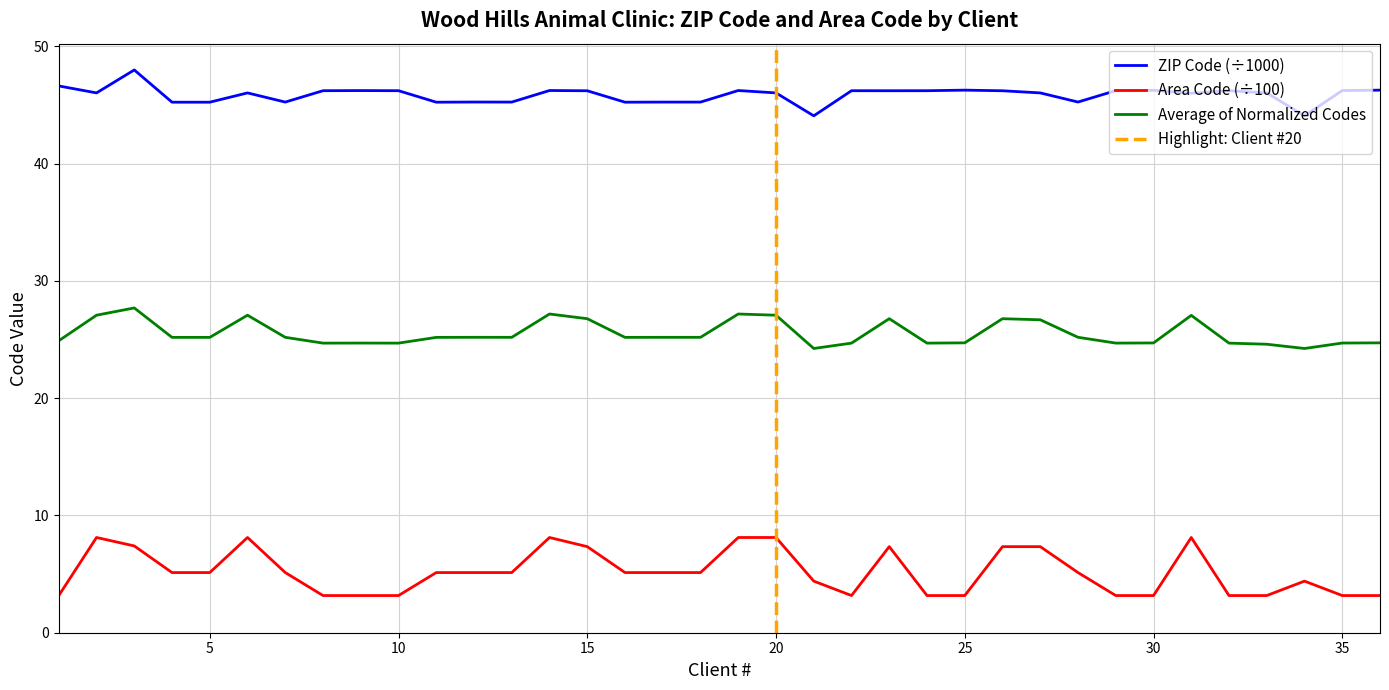

The value of Average of Normalized Codes at 10 is 35.8. True or false?

False